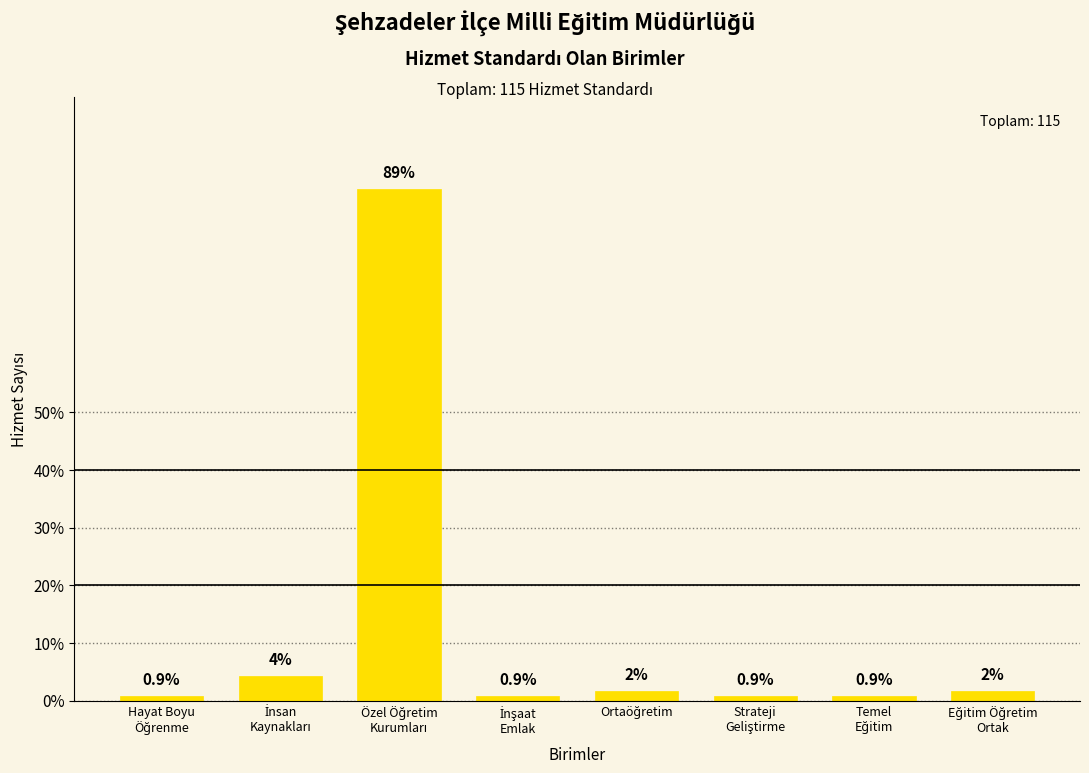

Are the bars horizontal?

No